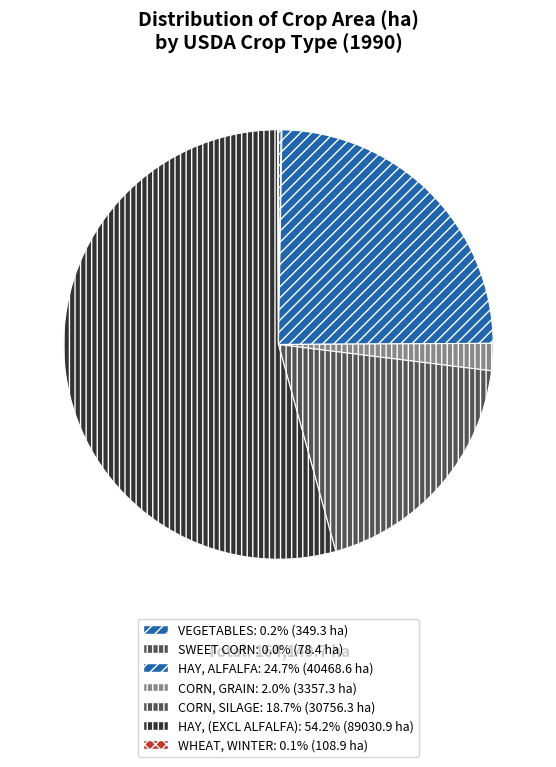

Which category accounts for the majority?

HAY, (EXCL ALFALFA)